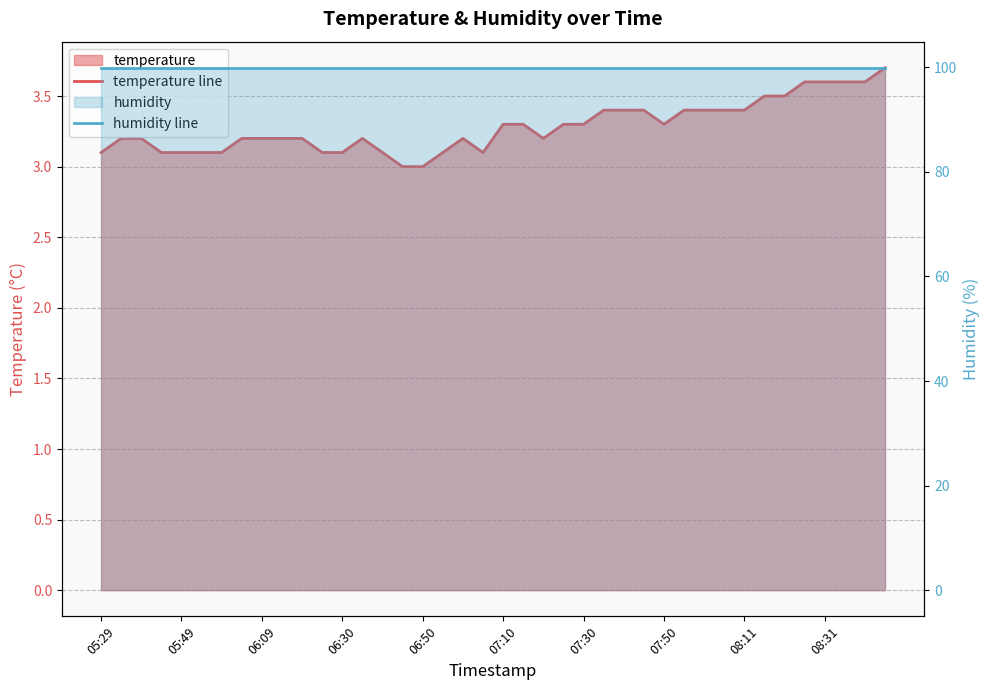

Which has a higher value, 18 or 21?

21